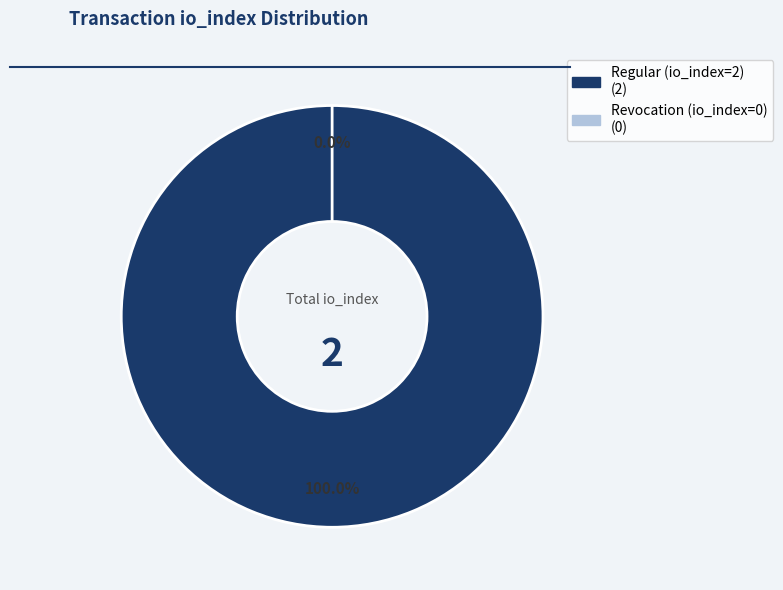

The Regular (io_index=2) slice represents 86% of the pie. True or false?

False